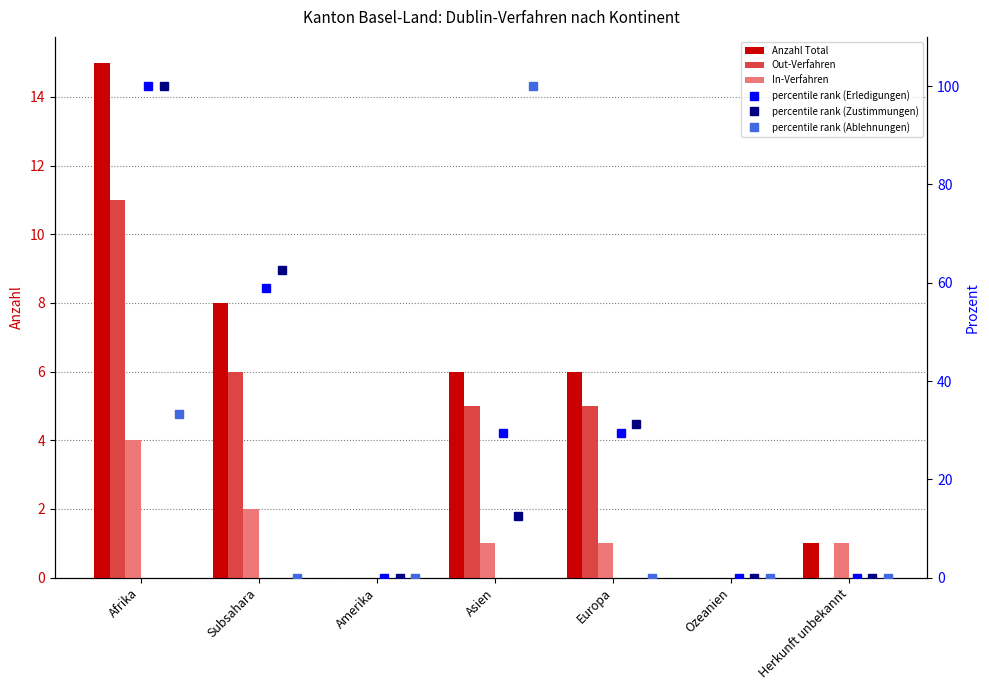

How many values in the Ablehnungen (pct) series exceed 0?

2